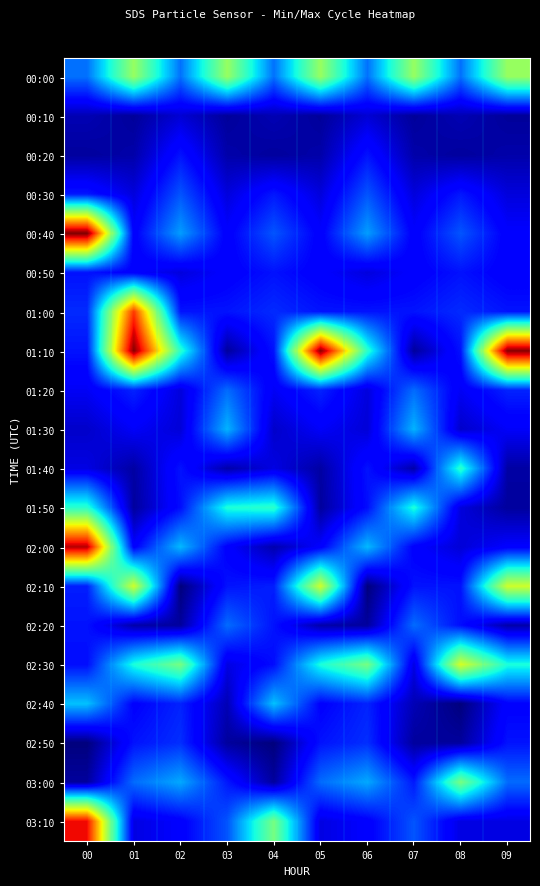

Between 01 and 08, which series saw the biggest shift?

01:10